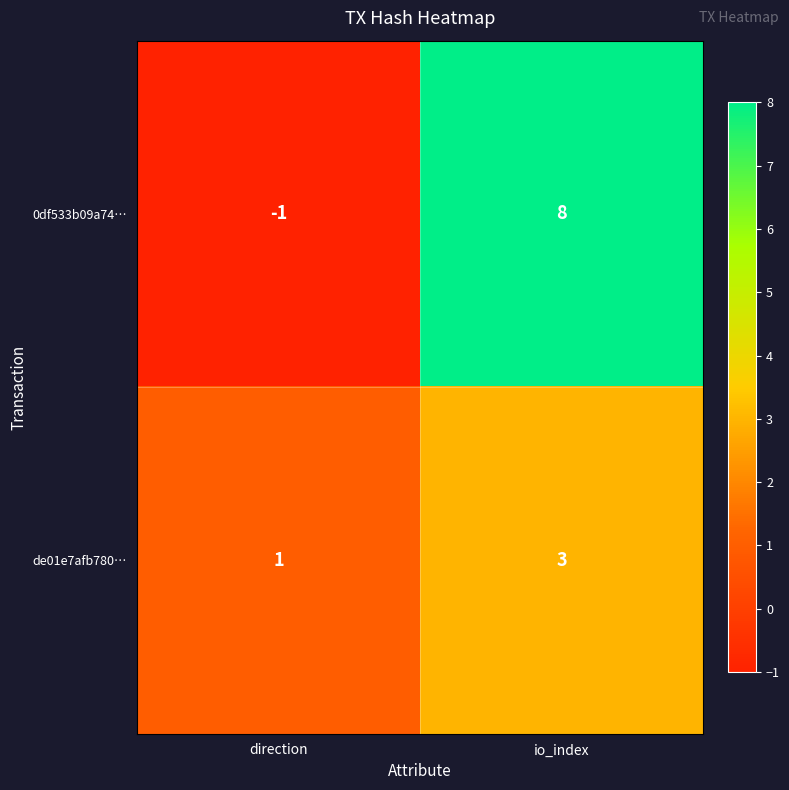

True or false: 0df533b09a74… has a value of -1 at direction.

True